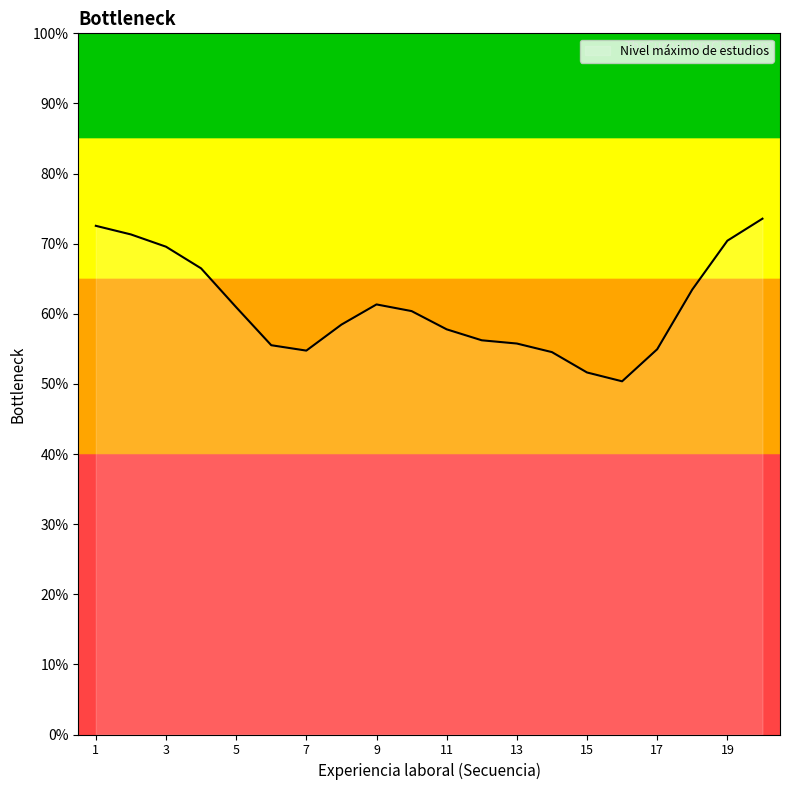

What is the minimum value shown in the chart?

50.4